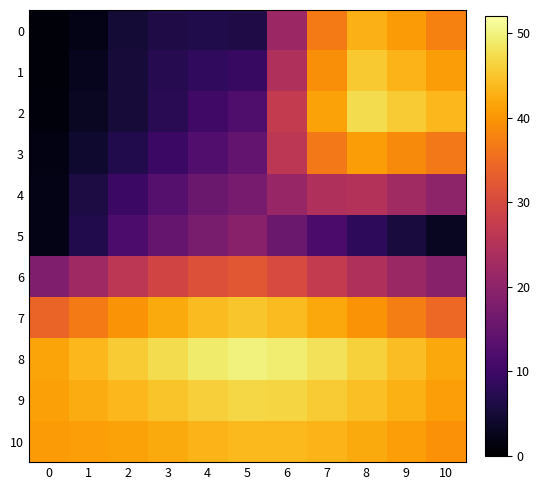

What is the greatest value displayed?

49.9